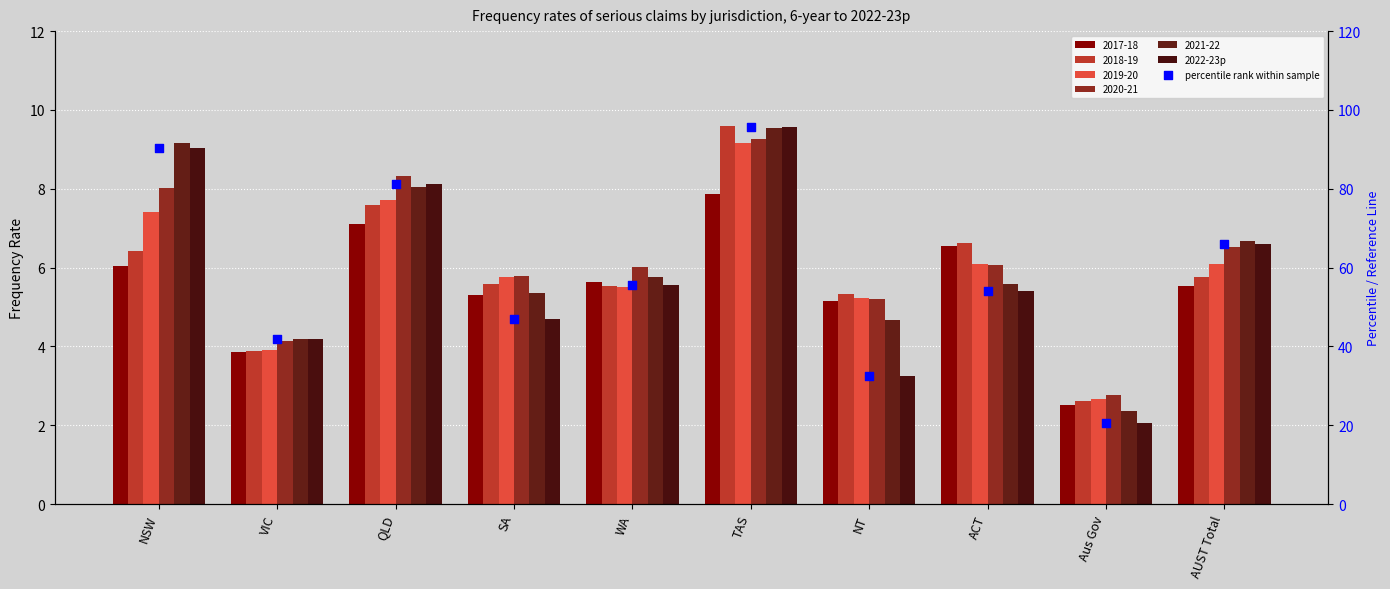

At how many categories does at least one series exceed 25?

9